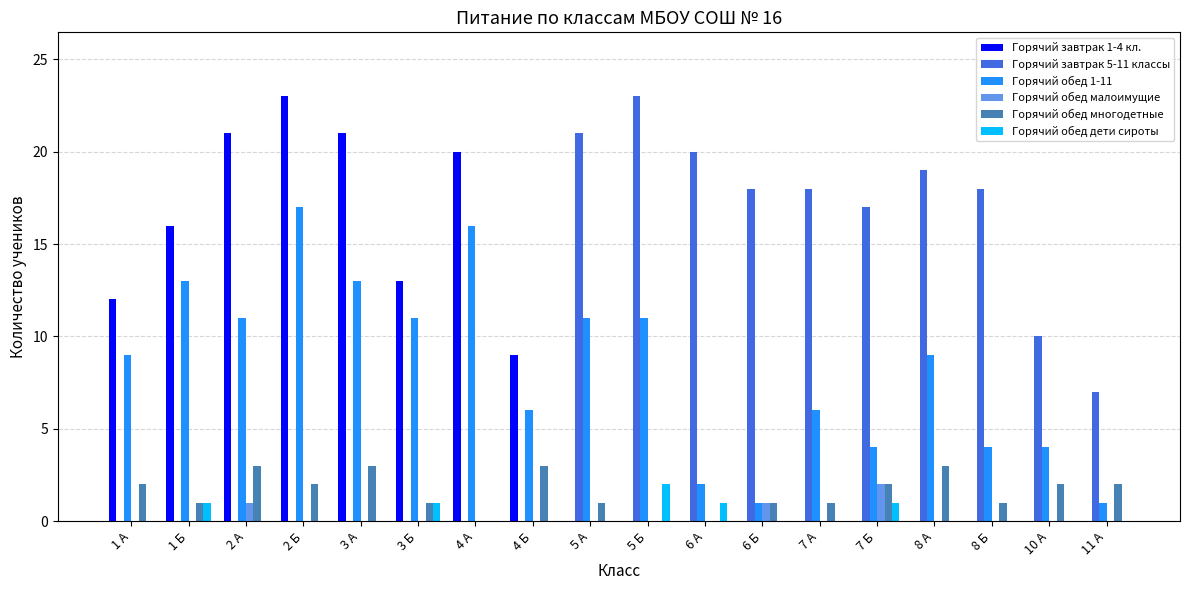

The value of Горячий обед многодетные at 11 А is 2. True or false?

True